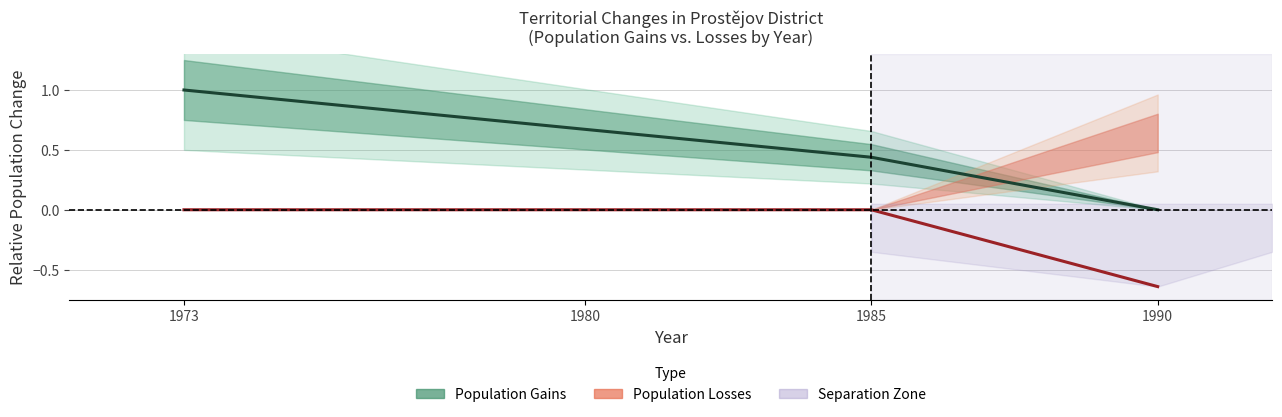

True or false: Population Losses (separations) has a value of -0.2 at 1980.

False